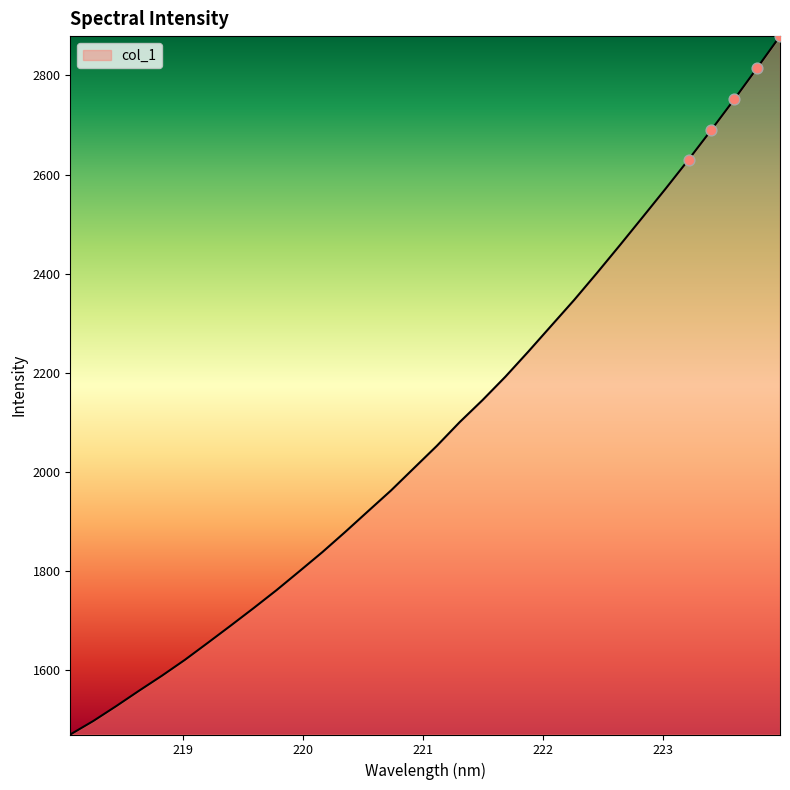

What is the maximum value shown in the chart?

2879.4